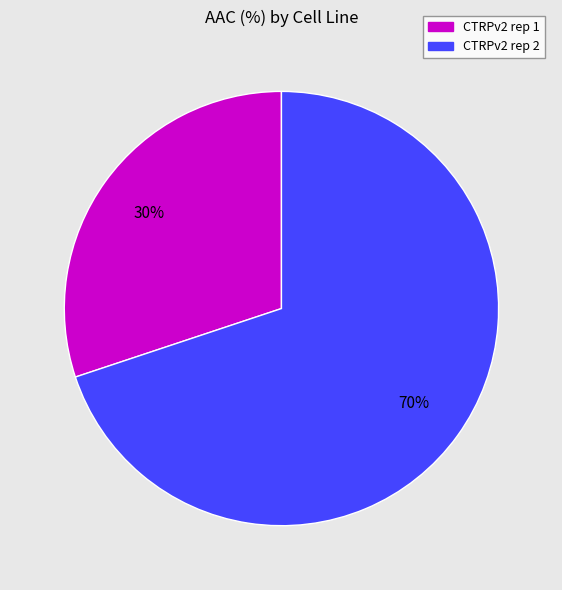

Is CTRPv2 rep 1 the majority of the pie?

No